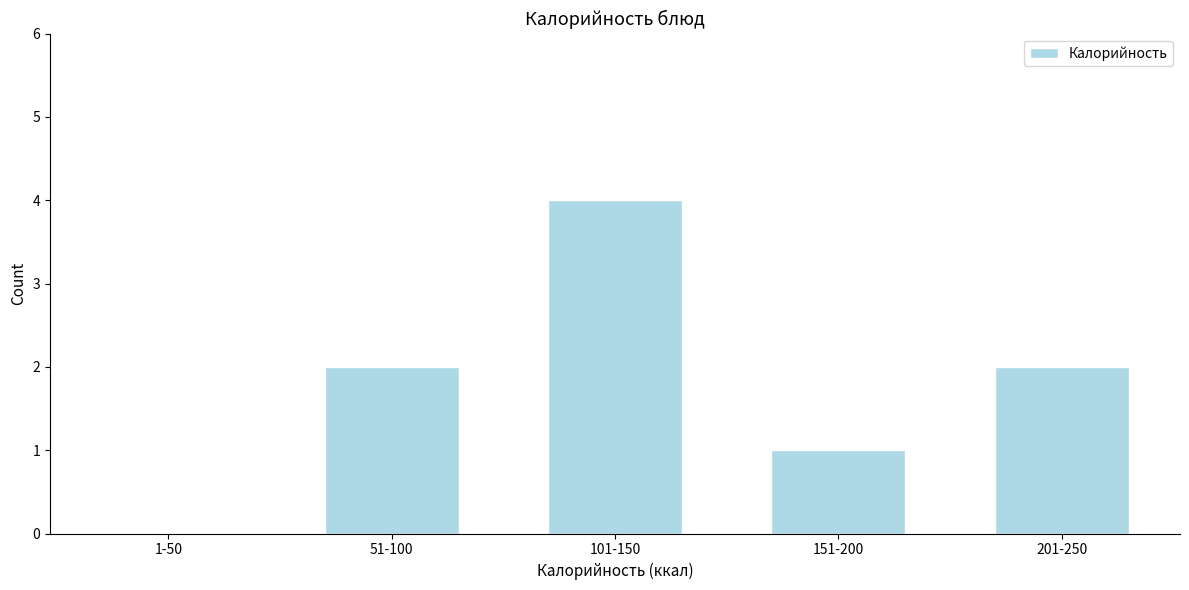

Reading right to left, list all the values displayed in this chart.

201-250=2	151-200=1	101-150=4	51-100=2	1-50=0